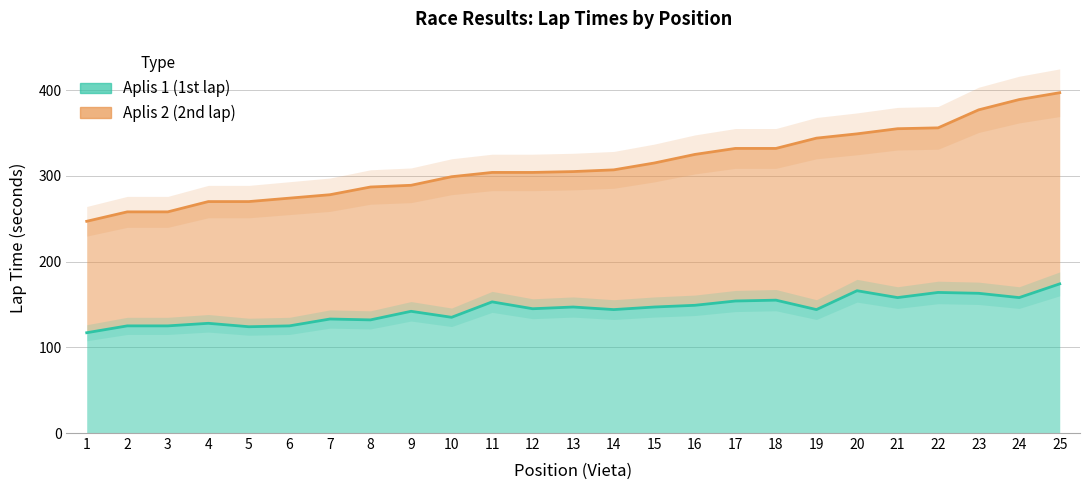

Does the chart display data point markers on the line(s)?

No